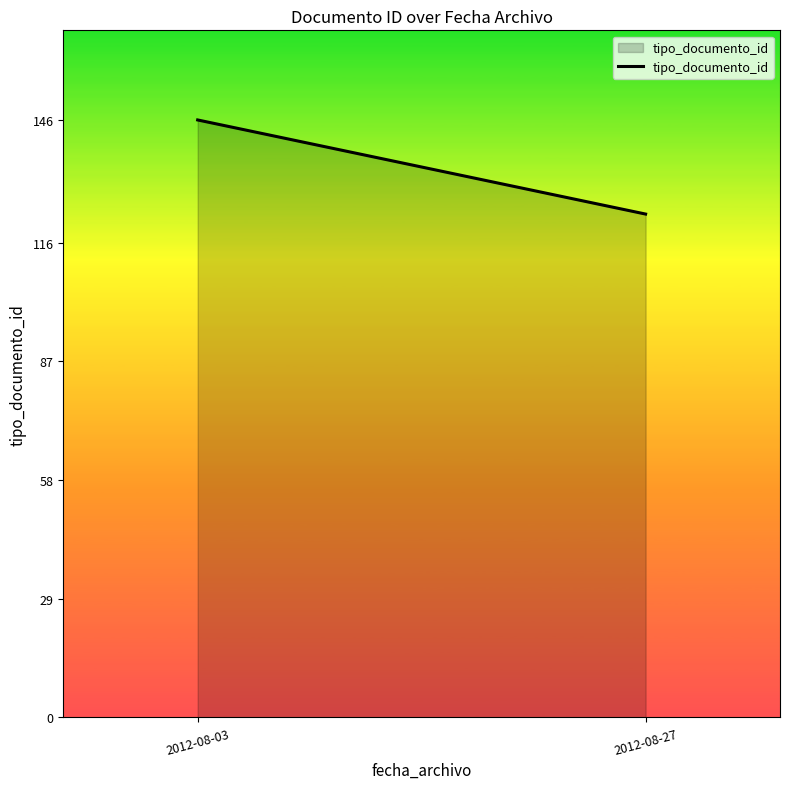

List the labels in order of value, largest first.

2012-08-03, 2012-08-27